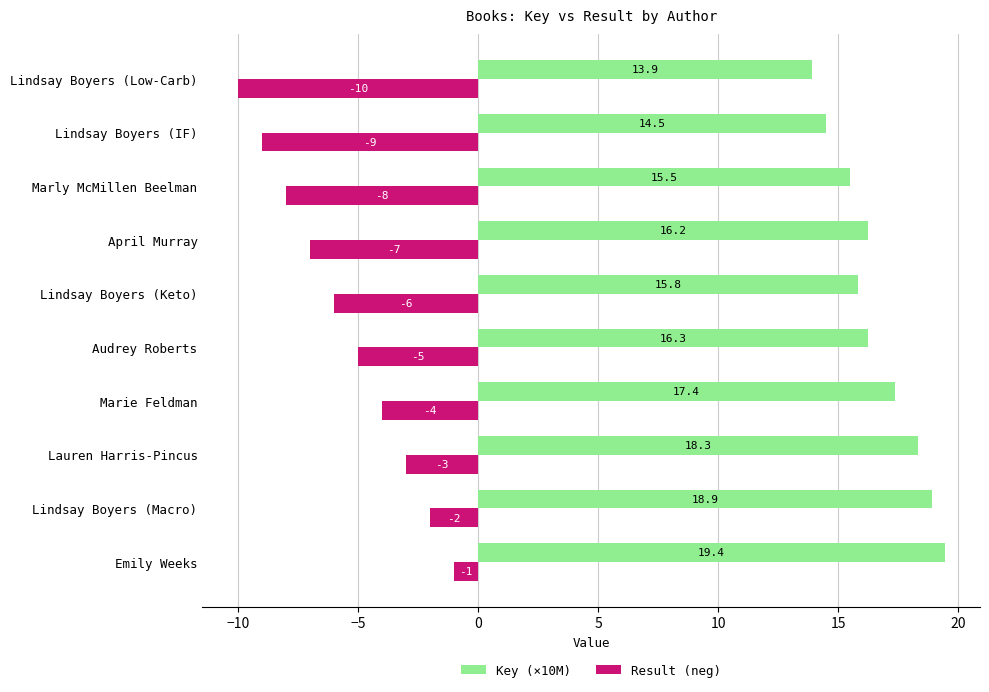

The value of Key (×10M) at Lindsay Boyers (Macro) is 29.0. True or false?

False